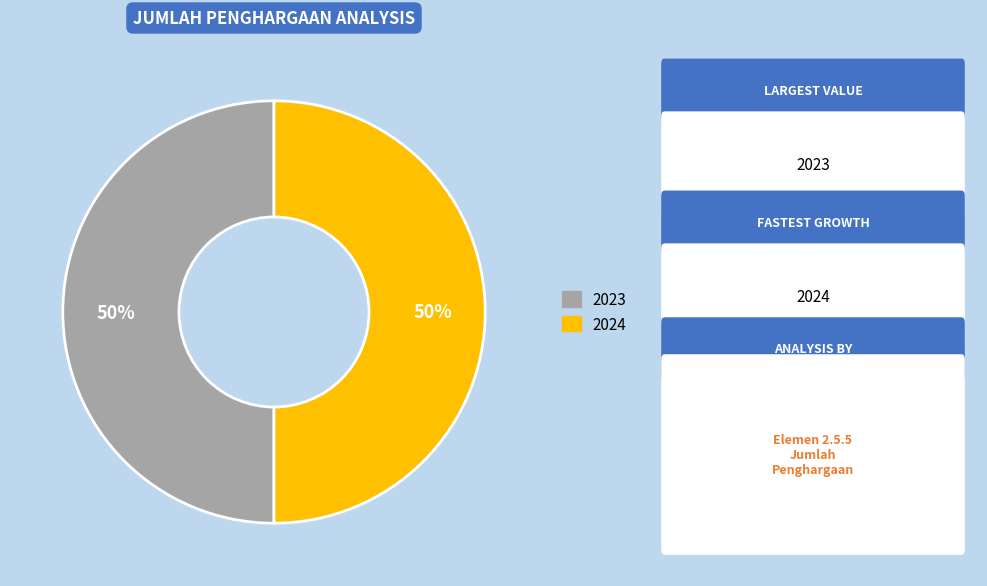

To the nearest percent, what is the average slice percentage?

50%